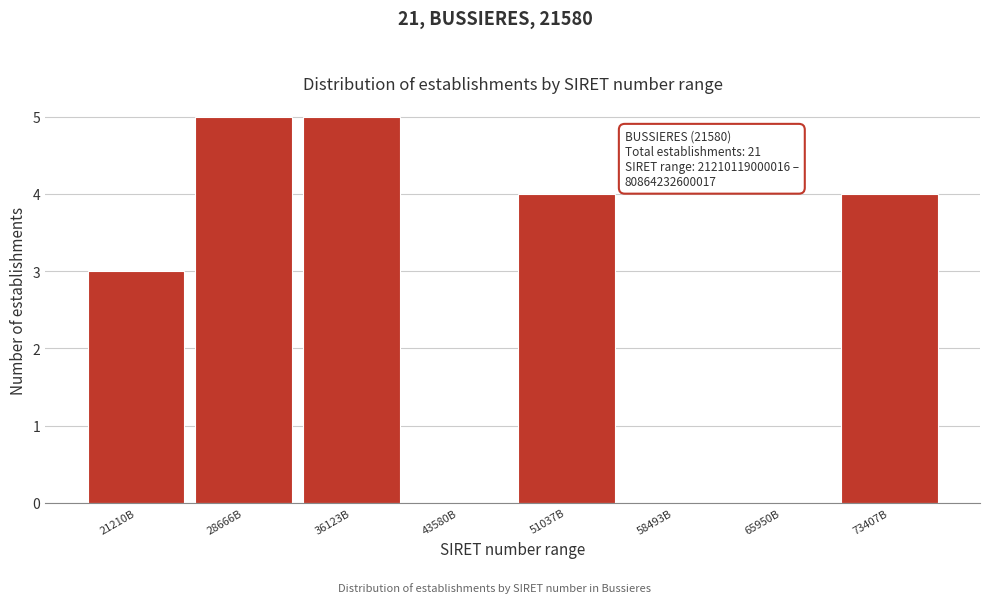

Reading left to right, list all the values displayed in this chart.

21210B=3	28666B=5	36123B=5	43580B=0	51037B=4	58493B=0	65950B=0	73407B=4